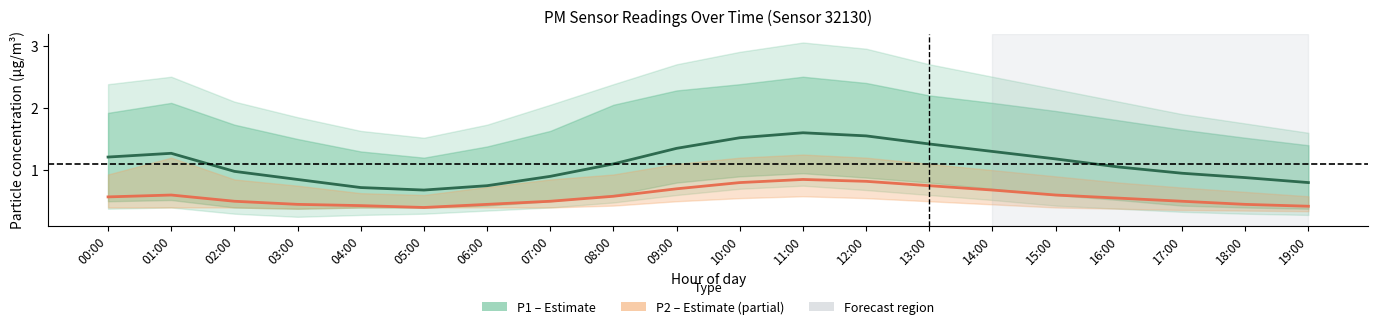

Which has a higher value, 03:00 or 16:00?

16:00